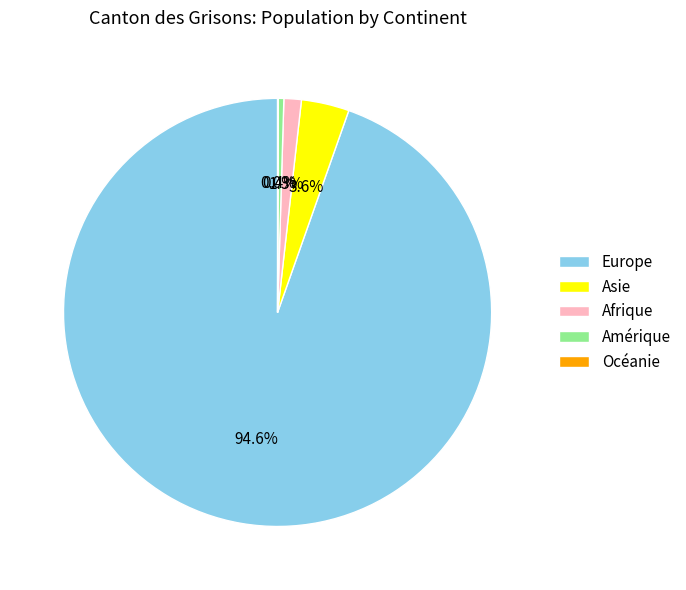

Is the sum of Europe and Asie greater than half?

Yes